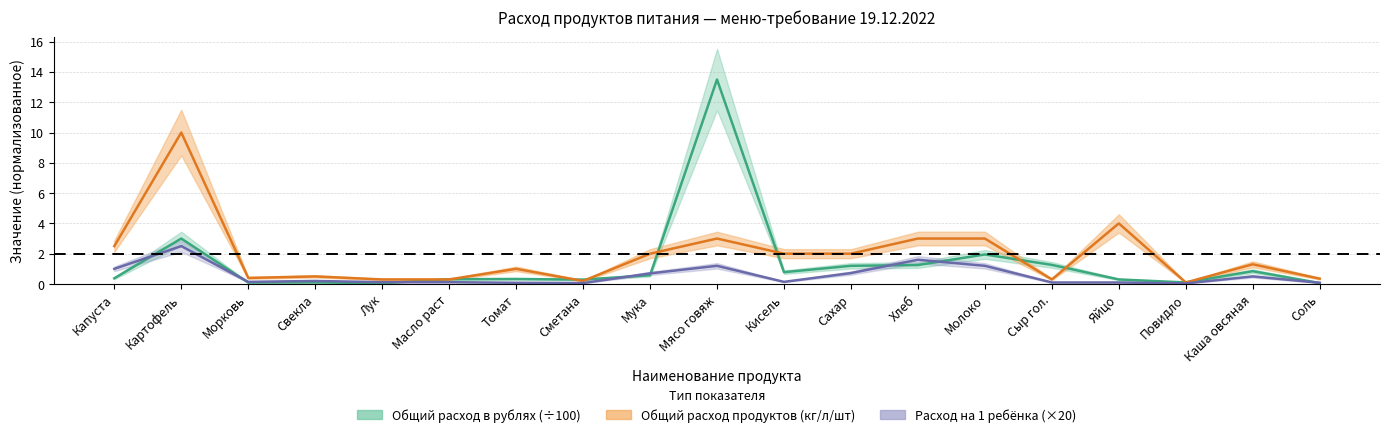

Rank the series at Свекла from lowest to highest value.

Общий расход в рублях, Расход на одного, Общий расход продуктов